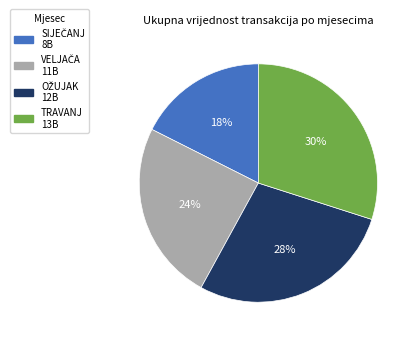

To the nearest percent, what is the difference between the largest and smallest slice percentages?

12%